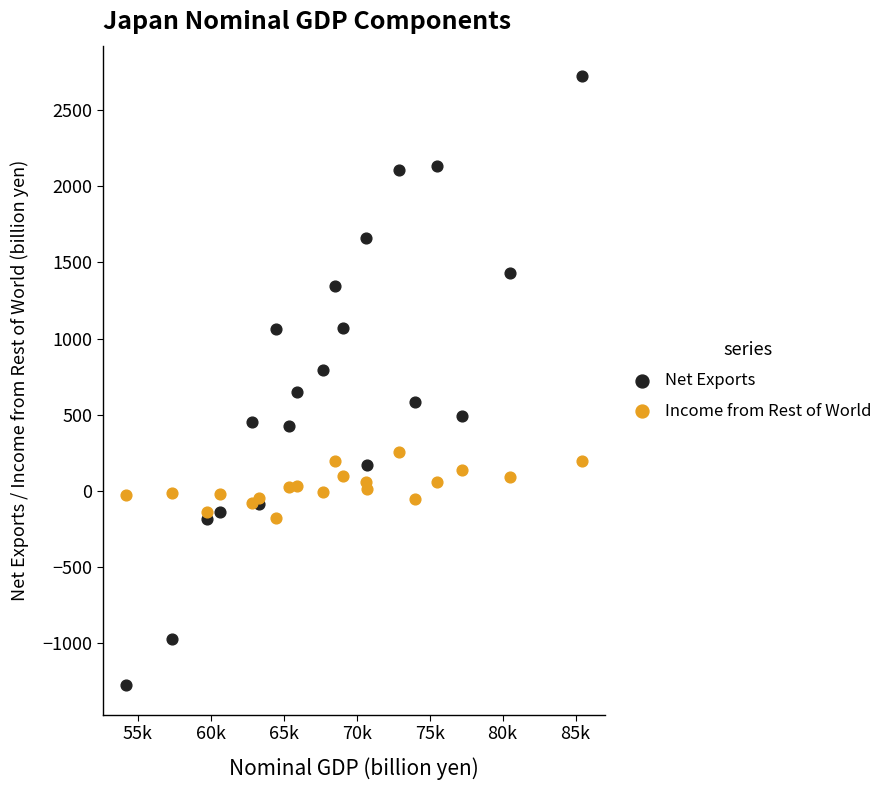

What is the X range (max minus min) for the scatter plot?

31253.8